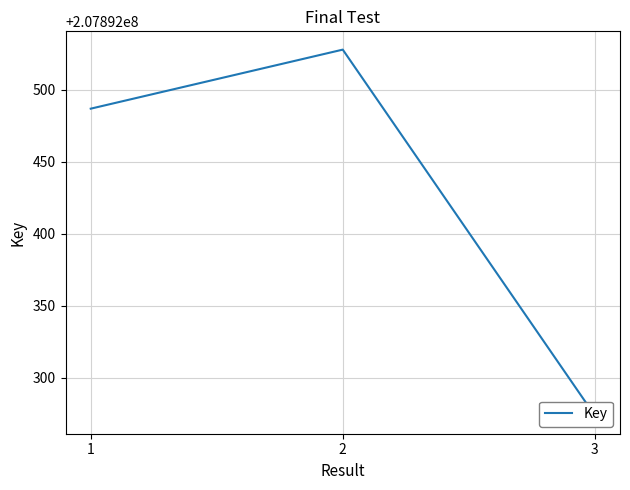

What is the value of the 3rd point from the left?

207892274